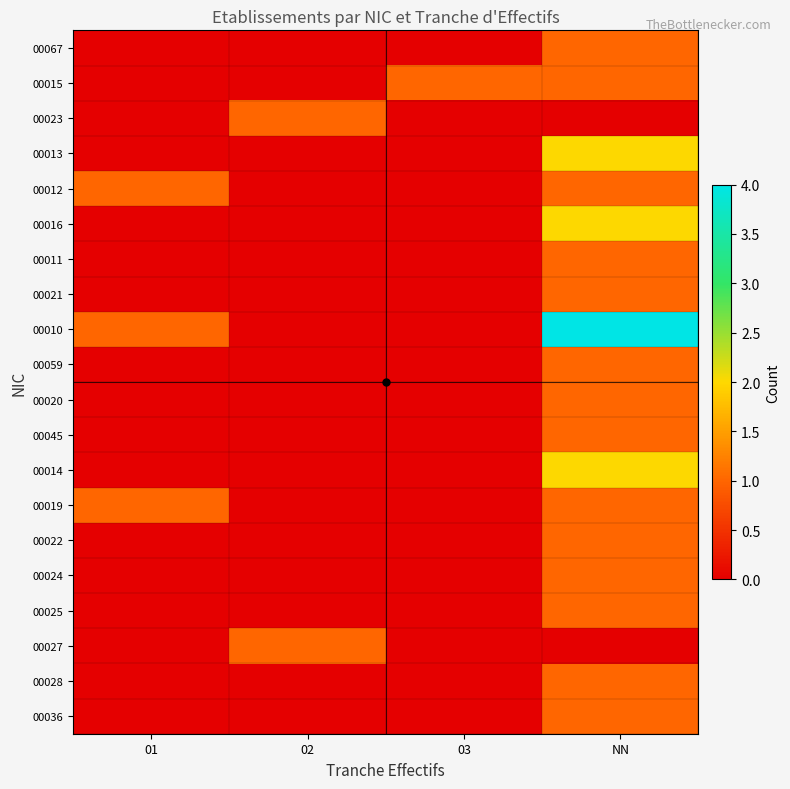

Which has a higher value, 02 or 03?

02